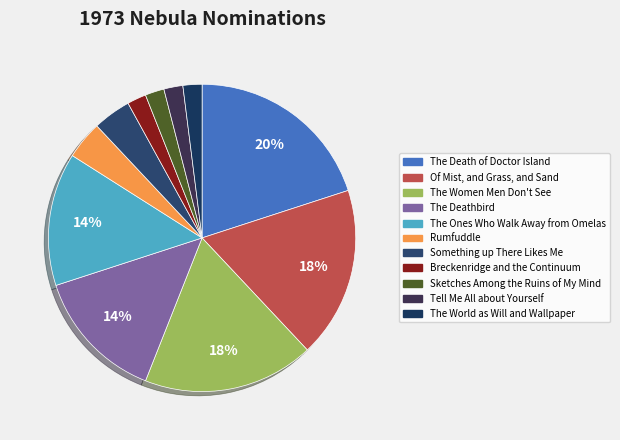

What percentage do The Deathbird and Of Mist, and Grass, and Sand together represent?

32.0%